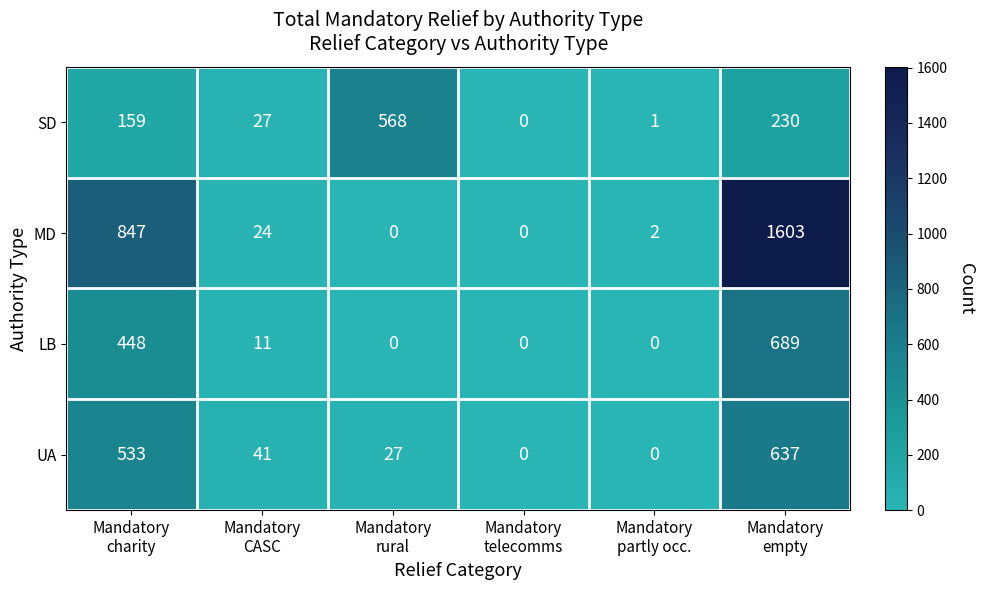

Between Mandatory
CASC and Mandatory
rural, which series saw the biggest shift?

SD